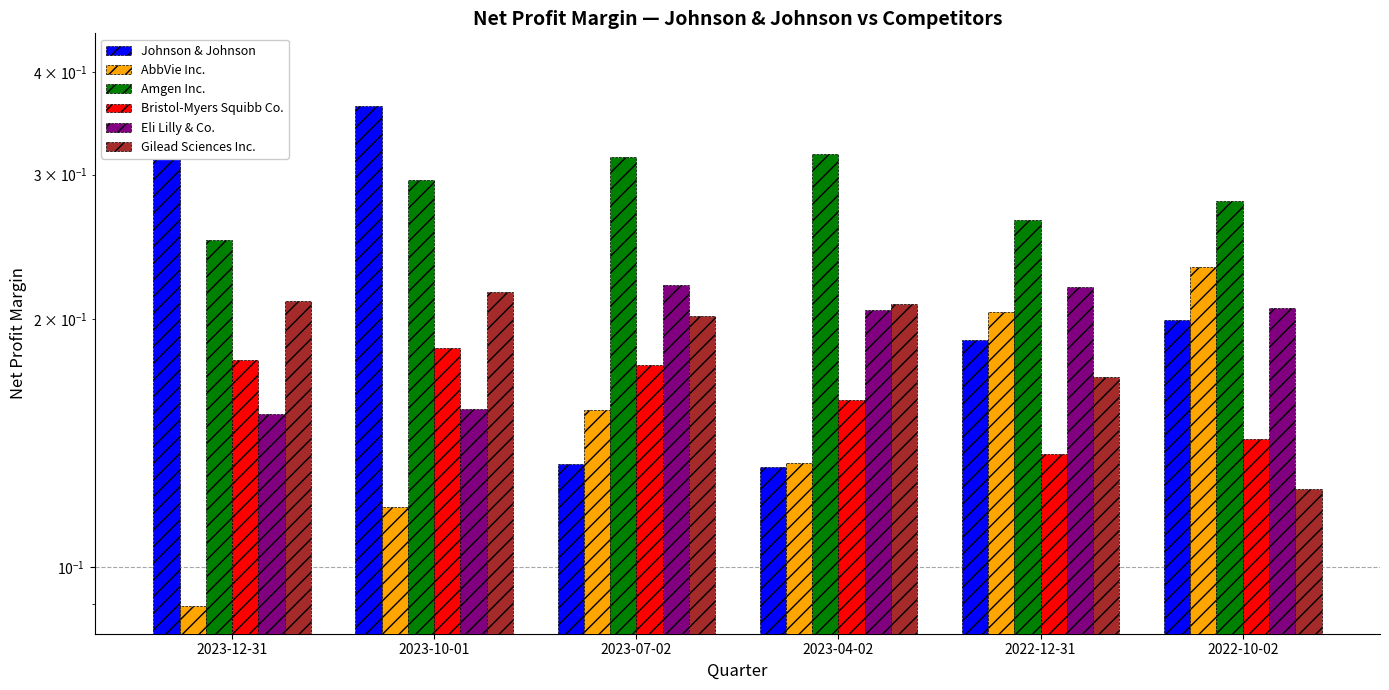

The AbbVie Inc. series shows 0.3 at 2022-10-02. True or false?

False